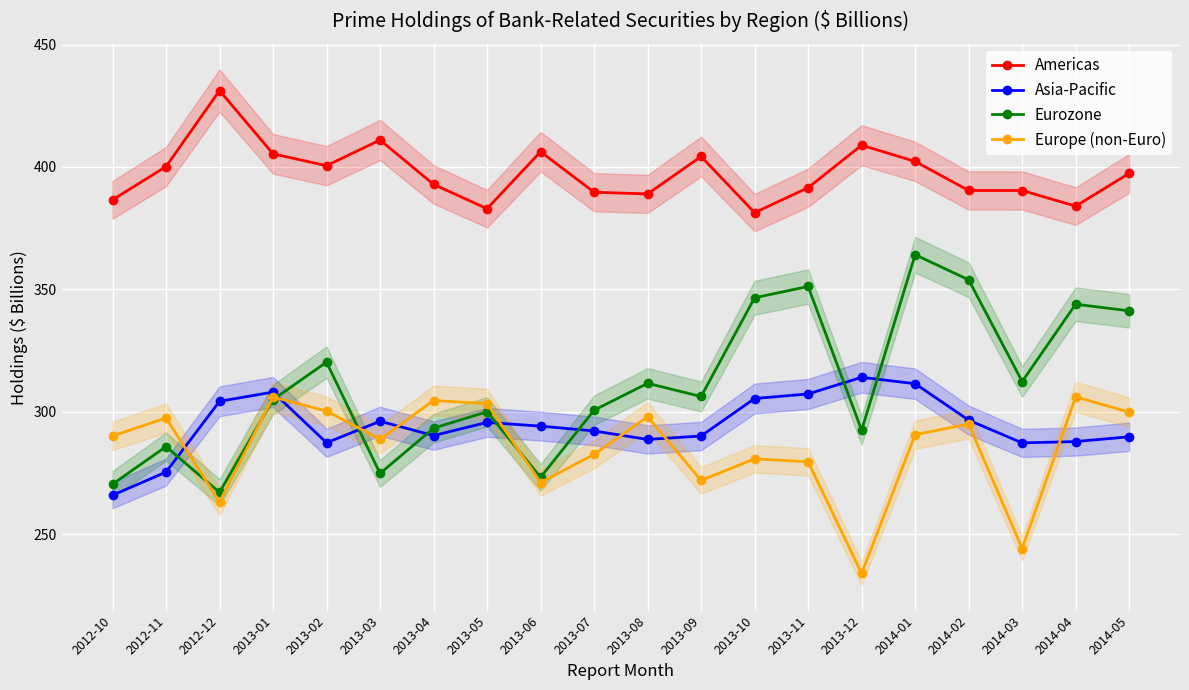

What is the difference between the maximum and minimum values in the Europe (non-Euro) series?

72.1